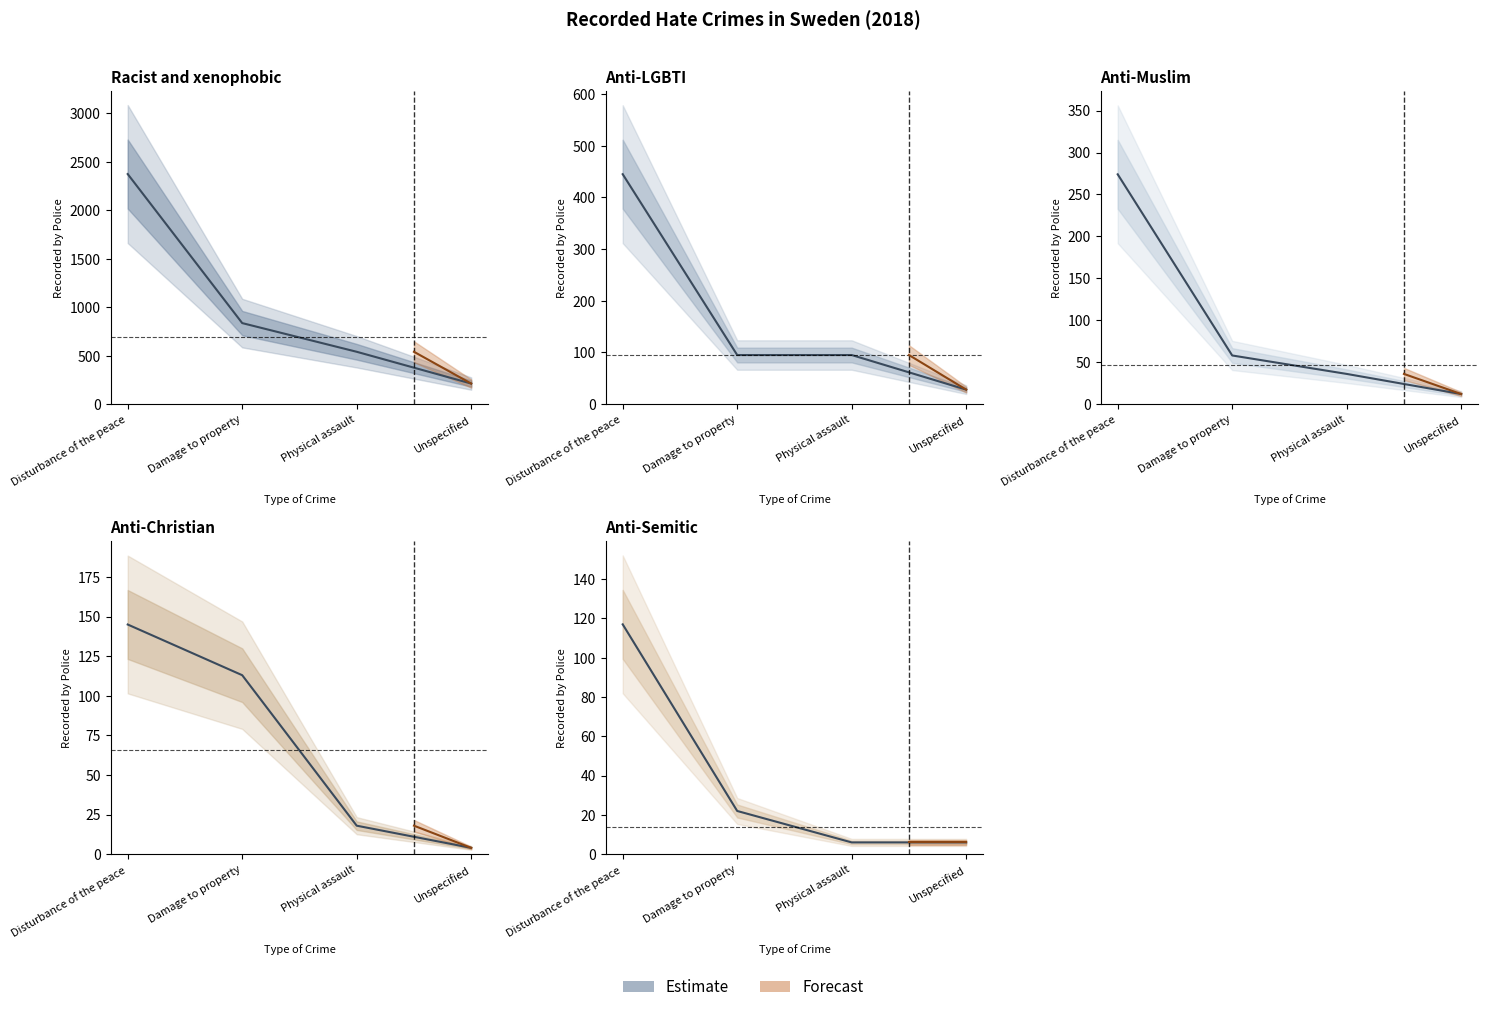

Reading left to right, extract all data points from this chart.

Racist and xenophobic hate crime: 2374	836	540	212
Anti-LGBTI hate crime: 445	95	95	28
Anti-Muslim hate crime: 274	58	36	12
Anti-Christian hate crime: 145	113	18	4
Anti-Semitic hate crime: 117	22	6	6